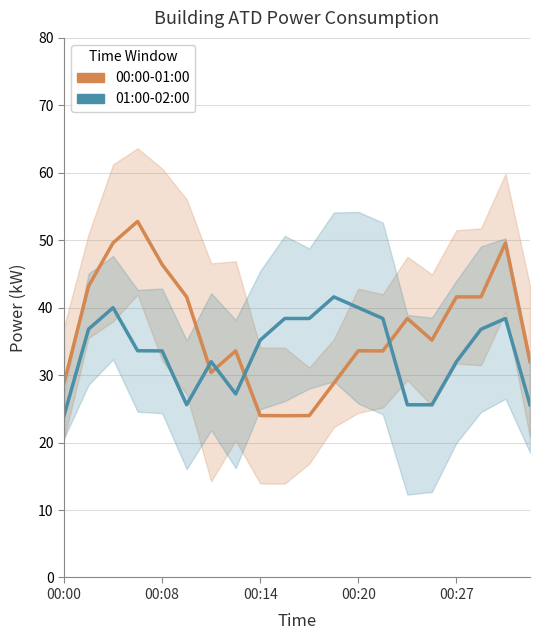

True or false: 00:00-01:00 and 01:00-02:00 intersect in this chart.

True